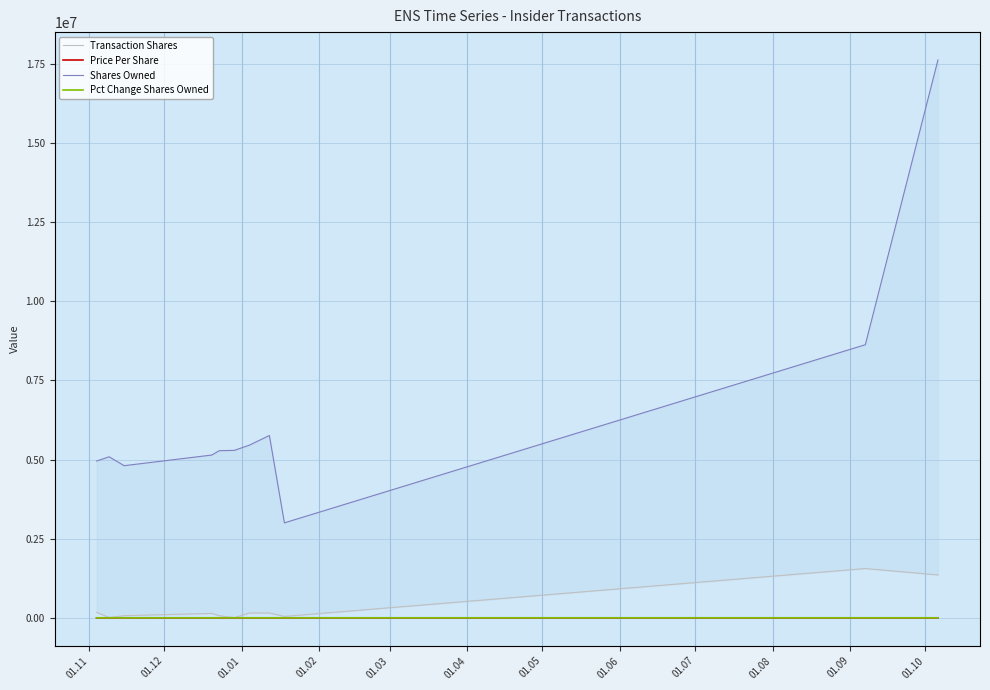

What is the greatest value displayed?

17628567.0